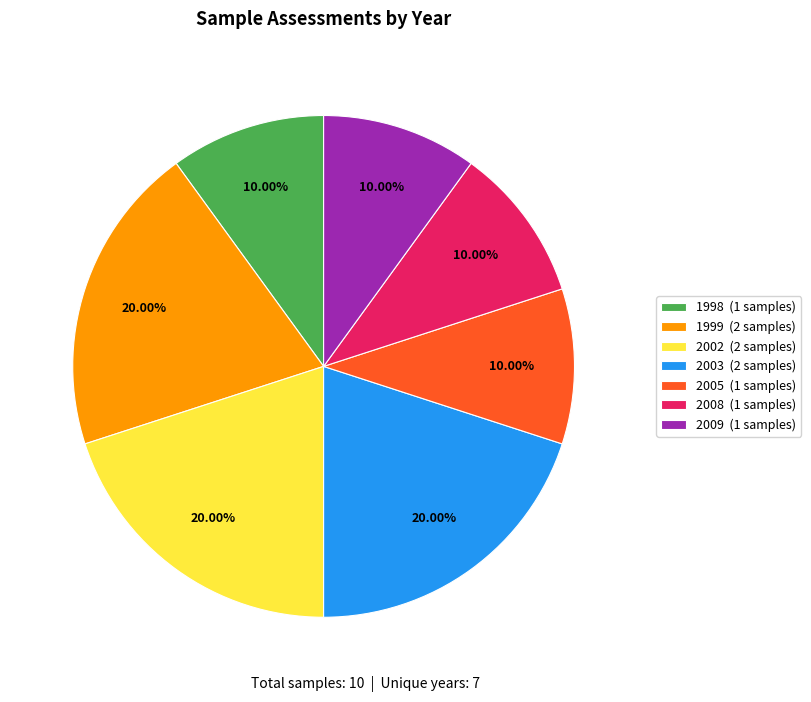

Combined, do 2008 (1 samples) and 2003 (2 samples) account for over 50%?

No